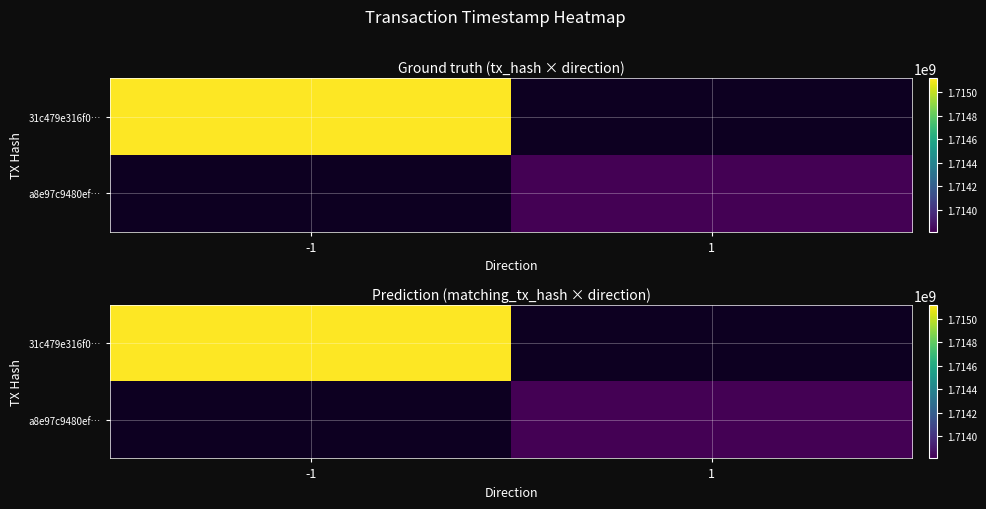

Rank the categories by a8e97c9480ef… value from highest to lowest.

-1, 1